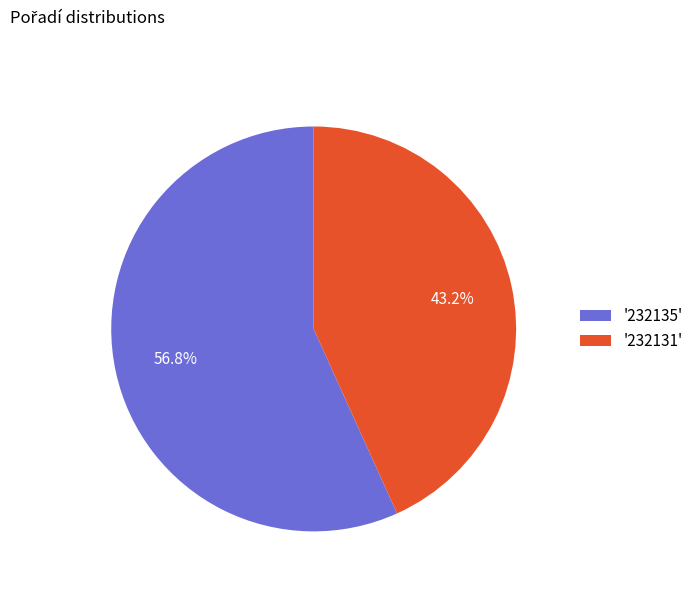

Which category accounts for the majority?

'232135'